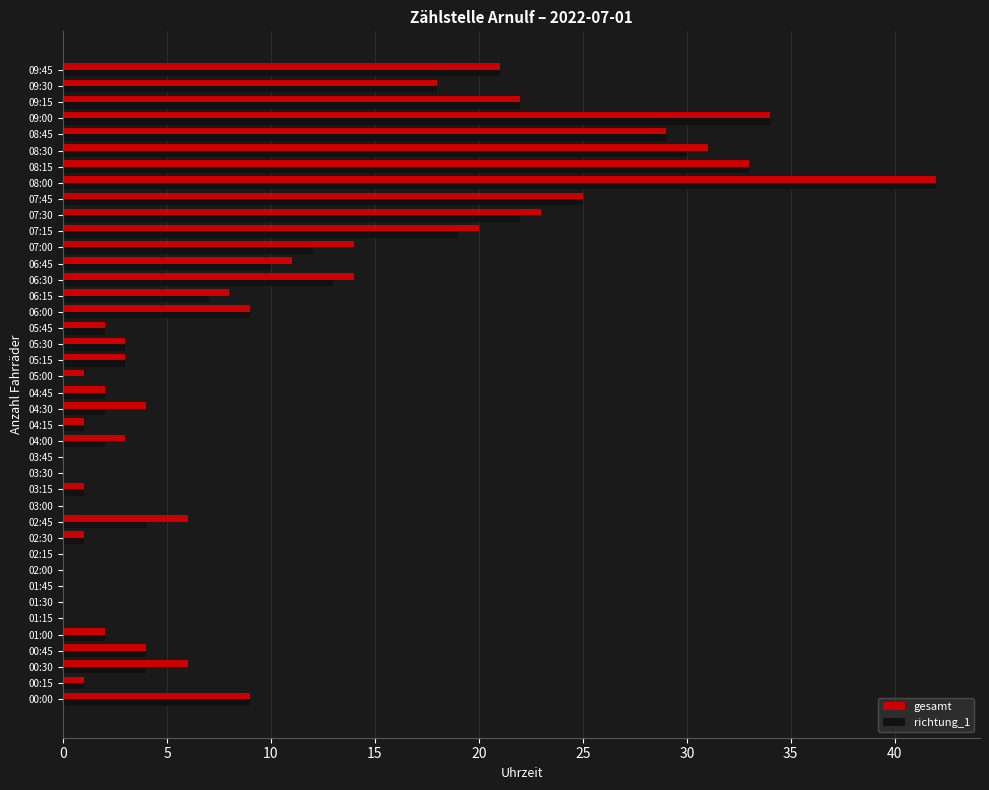

What is the sum of all gesamt values?

403